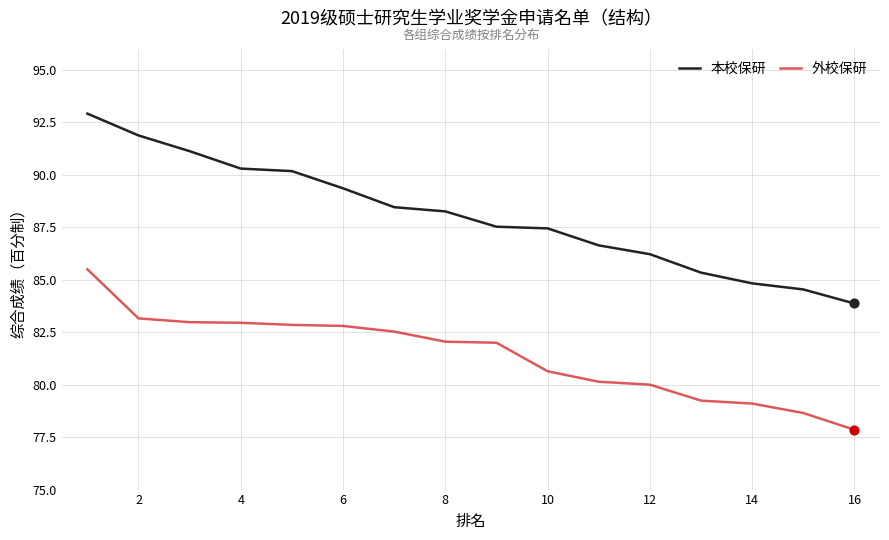

Which series has the largest range (max minus min)?

本校保研